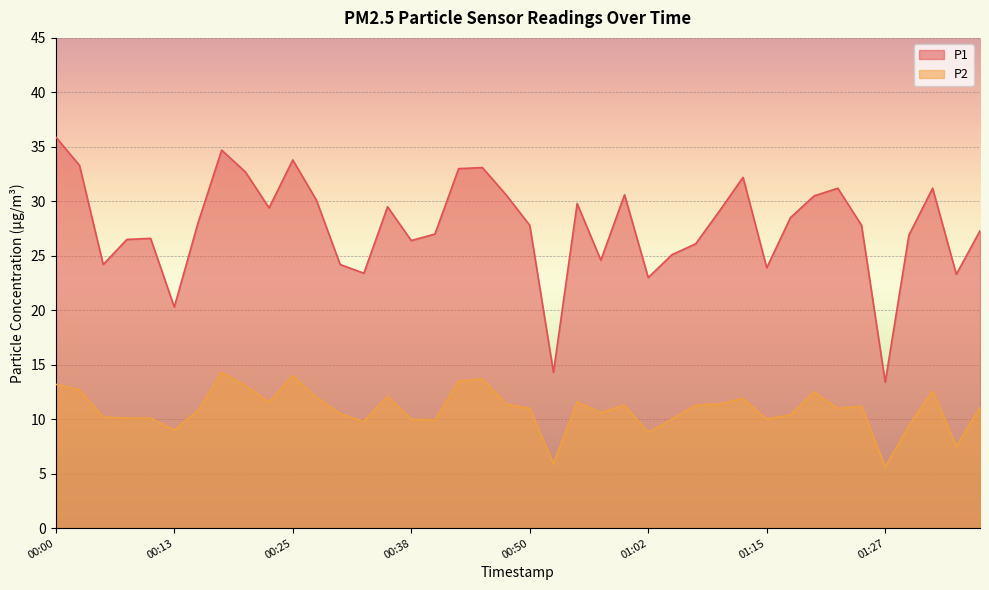

Does the chart display data point markers on the line(s)?

No